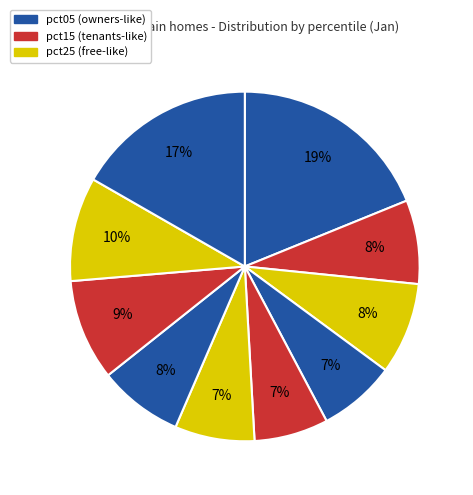

Count the number of slices in the pie.

10